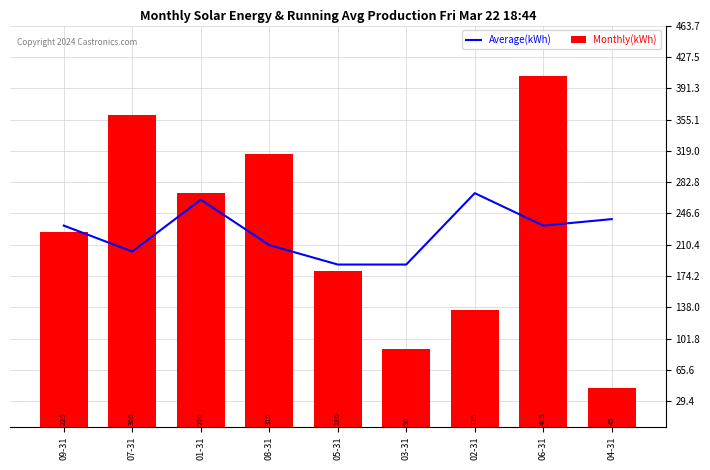

What position from the left is 01-31?

3